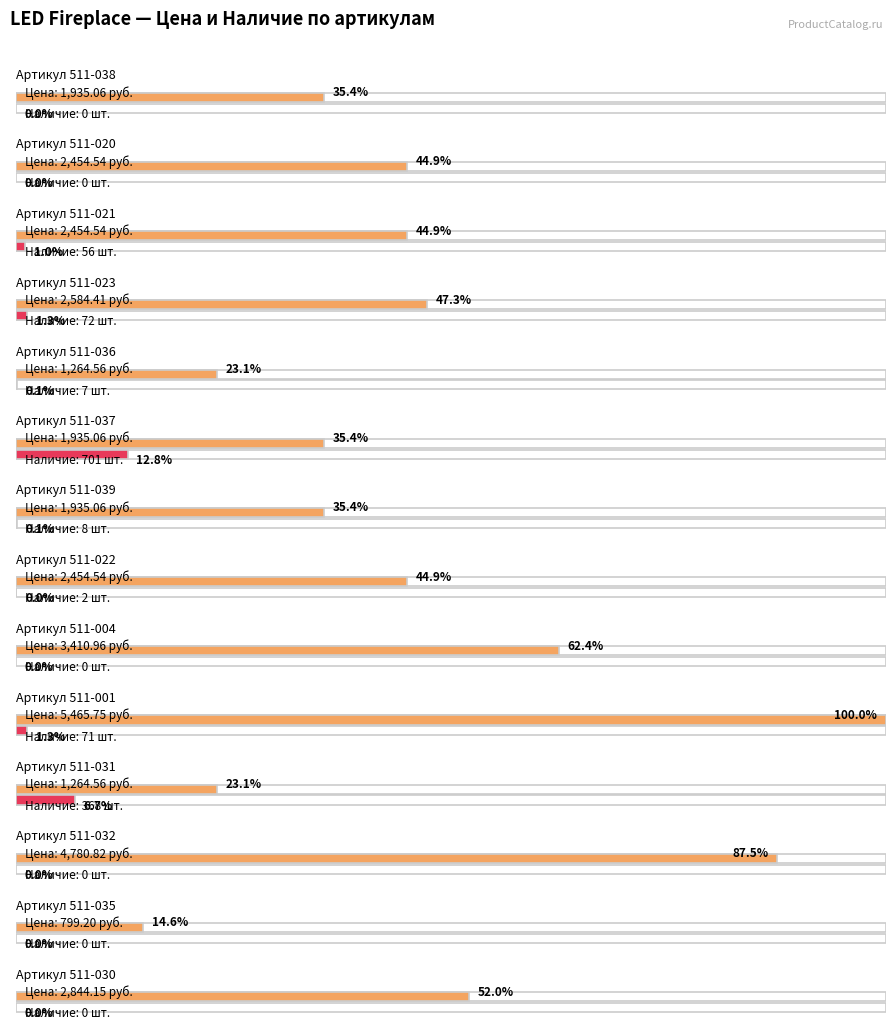

How many distinct data groups are displayed?

2